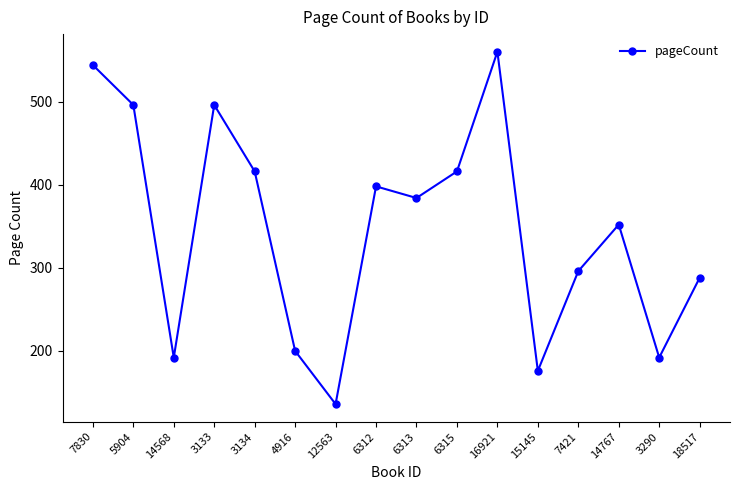

Reading right to left, transcribe all the data shown in this chart.

288	192	352	296	176	560	416	384	398	136	200	416	496	192	496	544